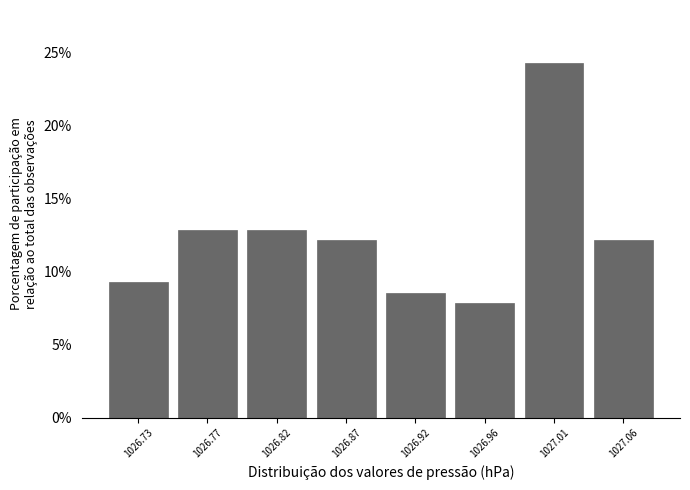

Reading left to right, extract all data points from this chart.

1026.73=9.3	1026.77=12.9	1026.82=12.9	1026.87=12.1	1026.92=8.6	1026.96=7.9	1027.01=24.3	1027.06=12.1